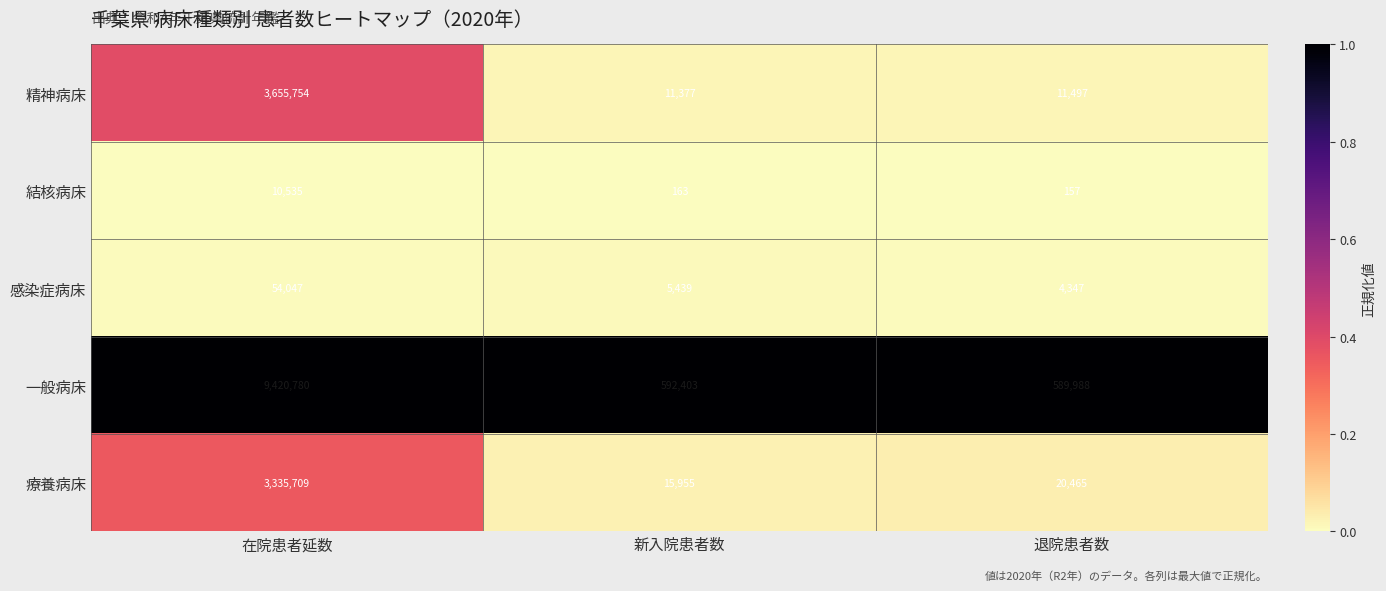

What is the greatest value displayed?

9420780